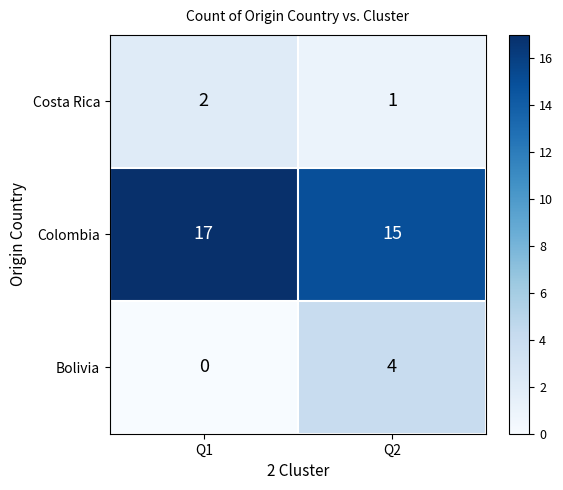

Reading left to right, extract all data points from this chart.

Costa Rica: 2	1
Colombia: 17	15
Bolivia: 0	4